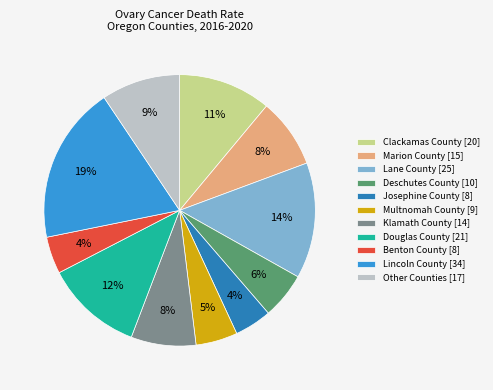

The Multnomah County [9] slice represents 5% of the pie. True or false?

True